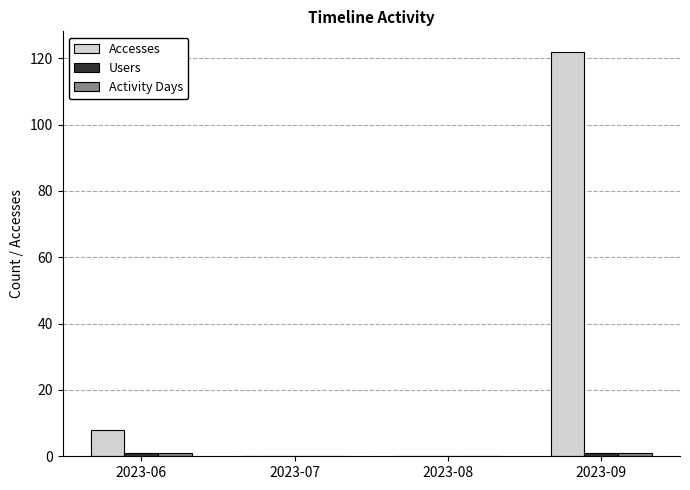

The Accesses series shows 0 at 2023-08. True or false?

True